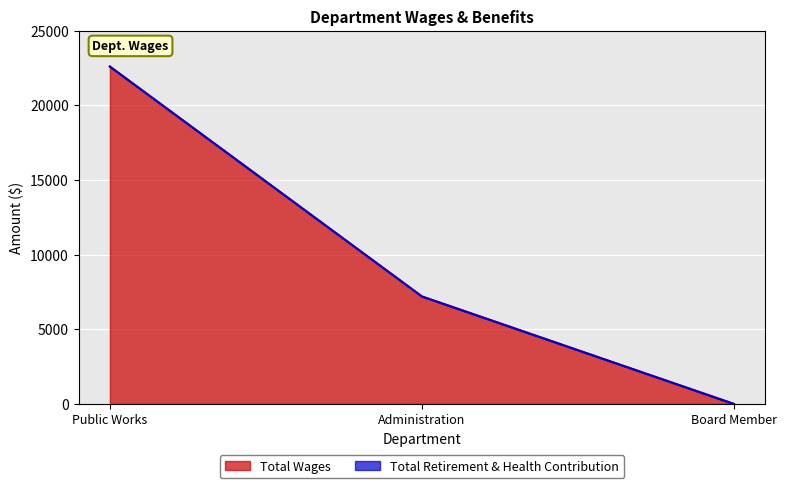

What is the sum of the values at Board Member and Administration?

7200